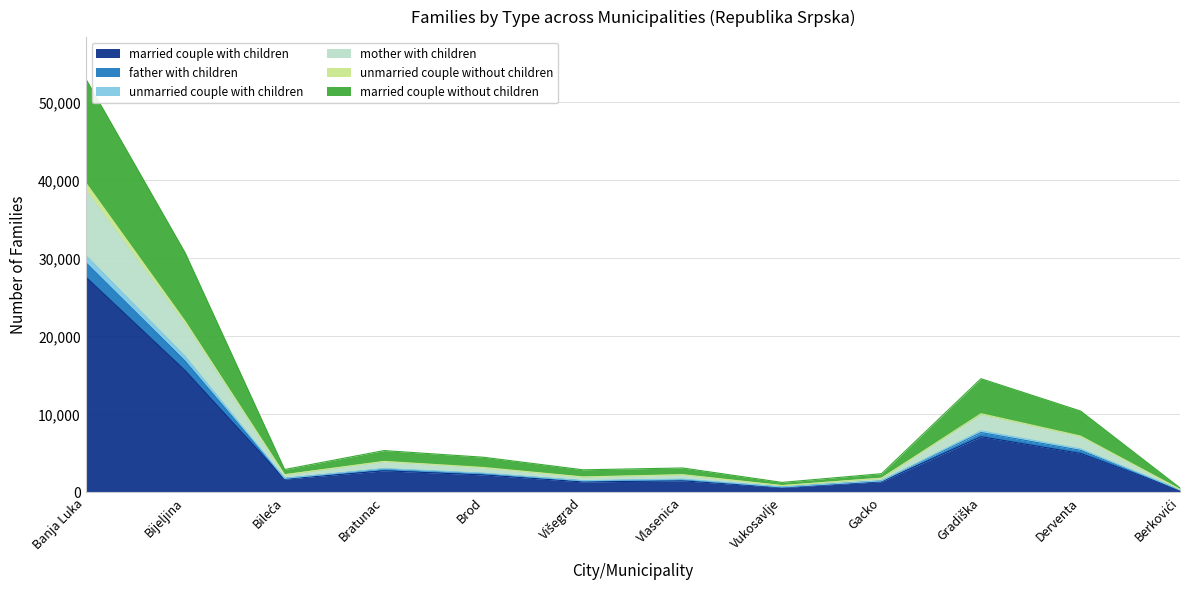

True or false: married couple without children and mother with children intersect in this chart.

False